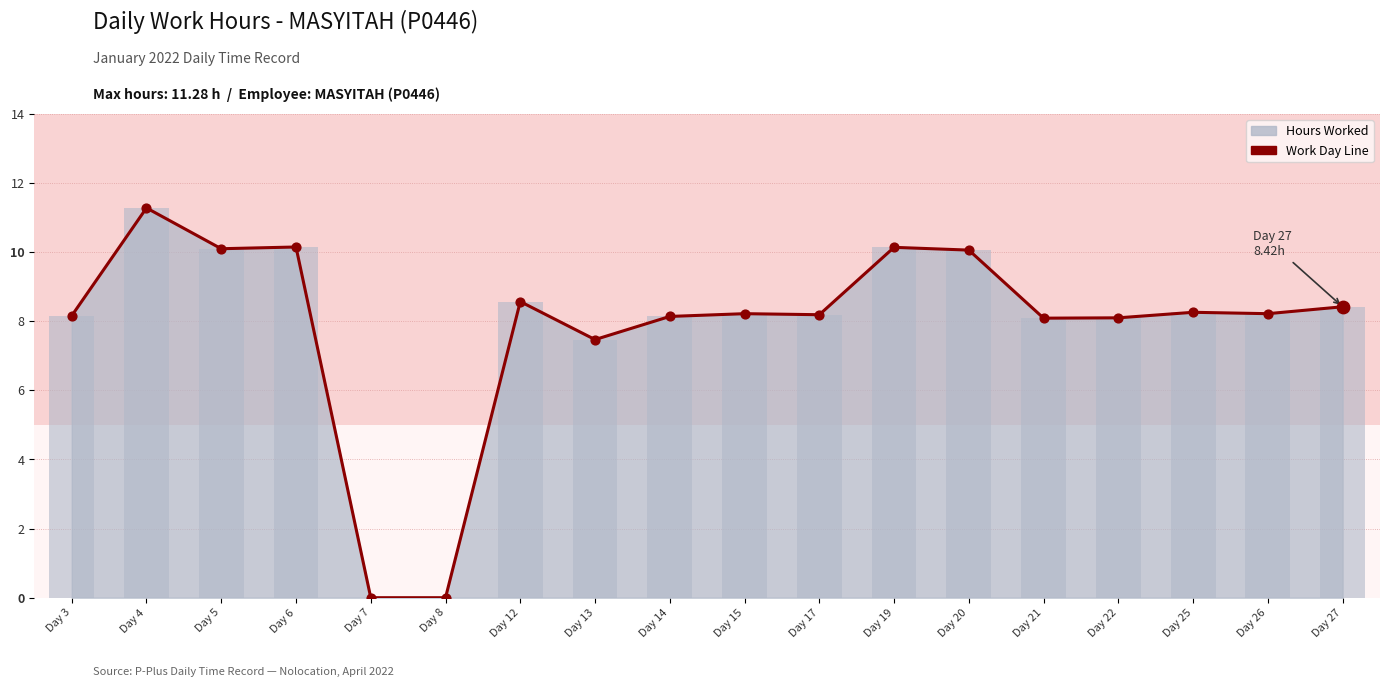

Approximately how many times larger is the value at Day 26 compared to Day 15?

1.0